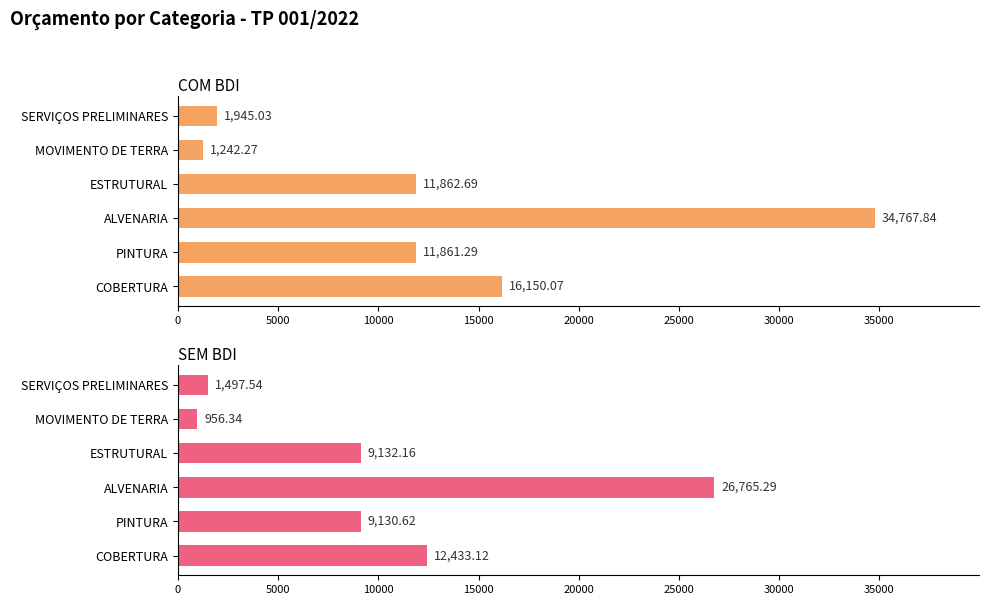

Is the value of SEM BDI at SERVIÇOS PRELIMINARES greater than the value of COM BDI at COBERTURA?

No